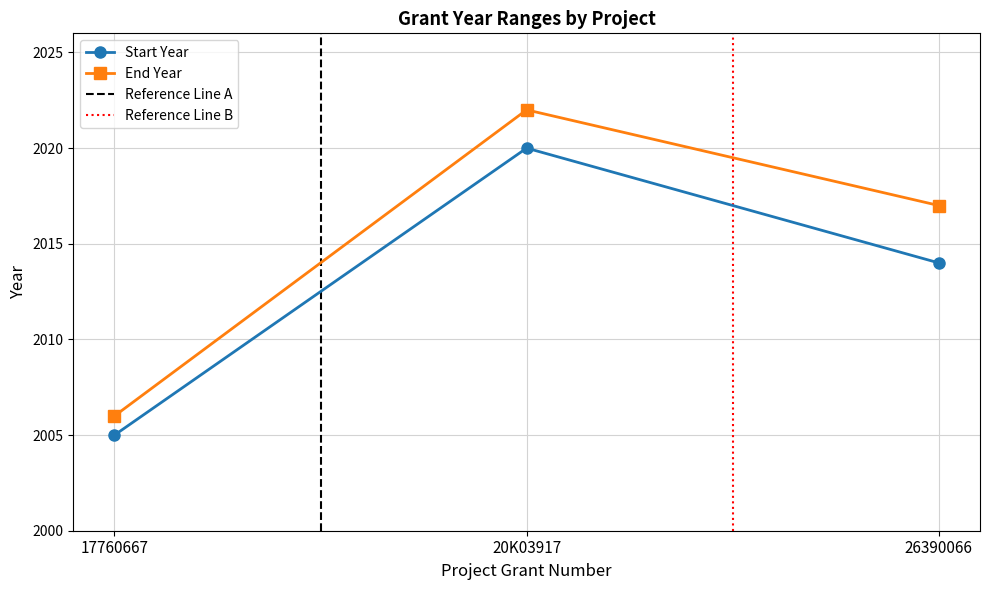

Rank the series by their average value, from lowest to highest.

Start Year, End Year